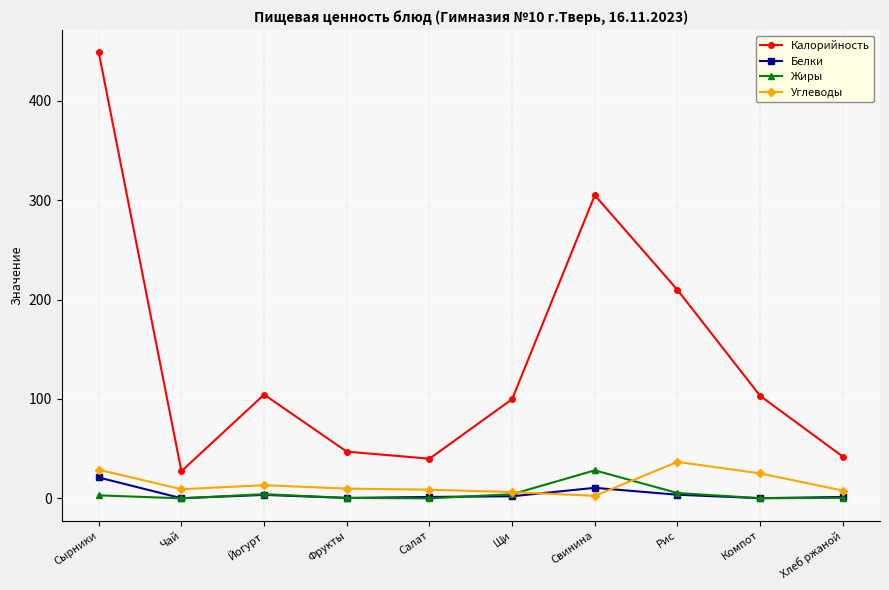

What value does the Белки series have at Сырники?

21.0